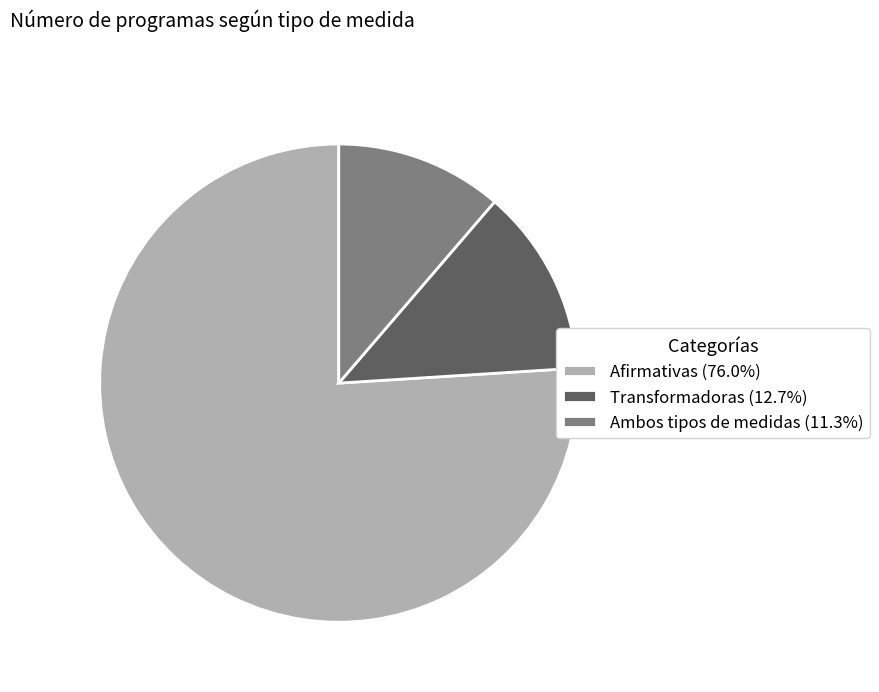

Combined, do Transformadoras (12.7%) and Afirmativas (76.0%) account for over 50%?

Yes